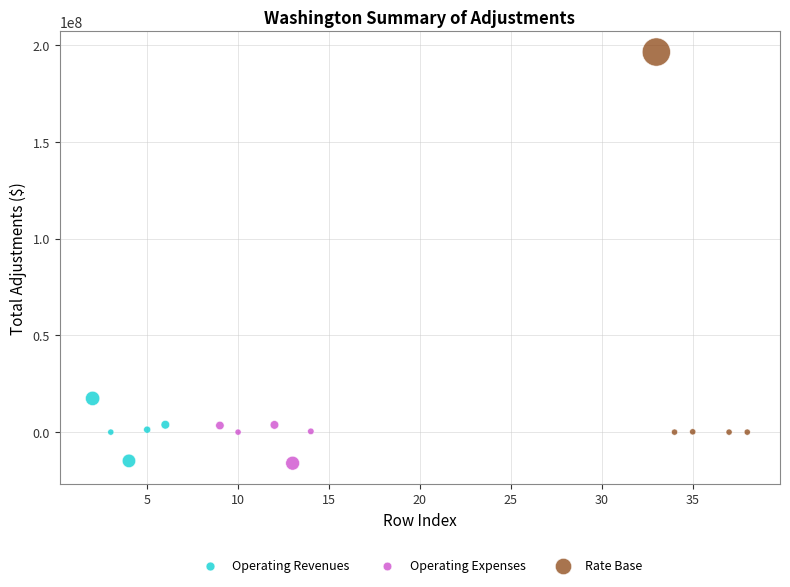

Which series has the widest spread of Y values?

Rate Base